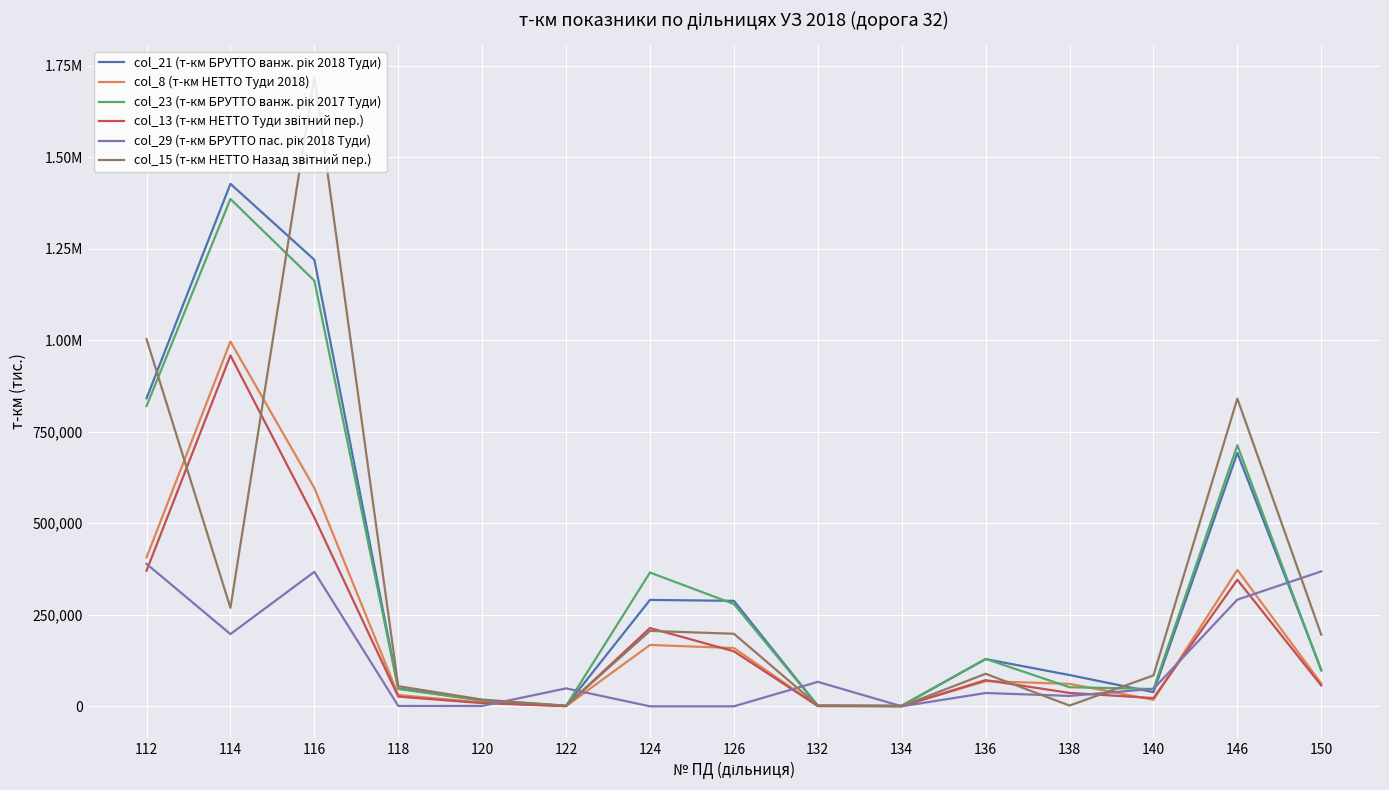

At which category is the sum across all series the highest?

116